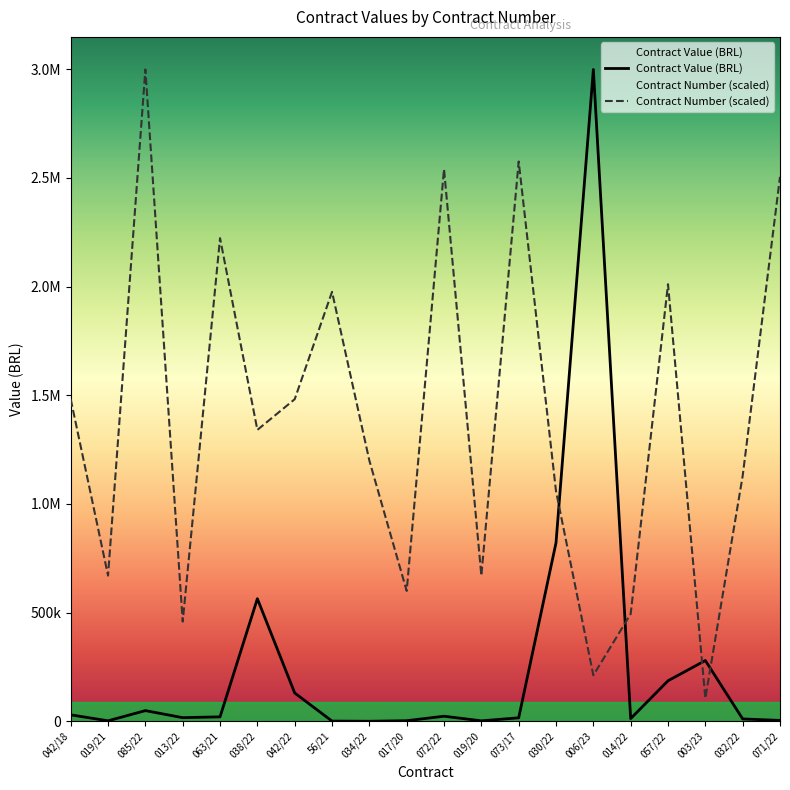

How many data points in Contract Number are above 1340715?

10